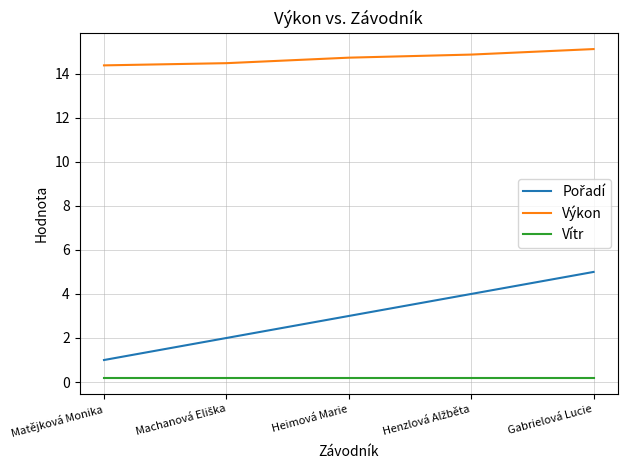

True or false: Vítr and Výkon cross at least once.

False